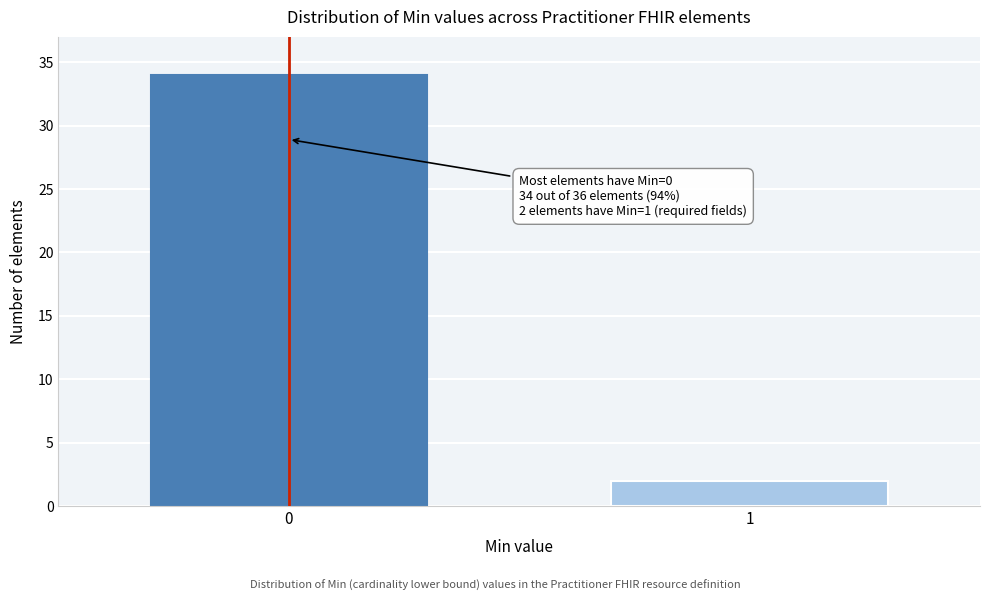

Reading left to right, list all the values displayed in this chart.

0=34	1=2